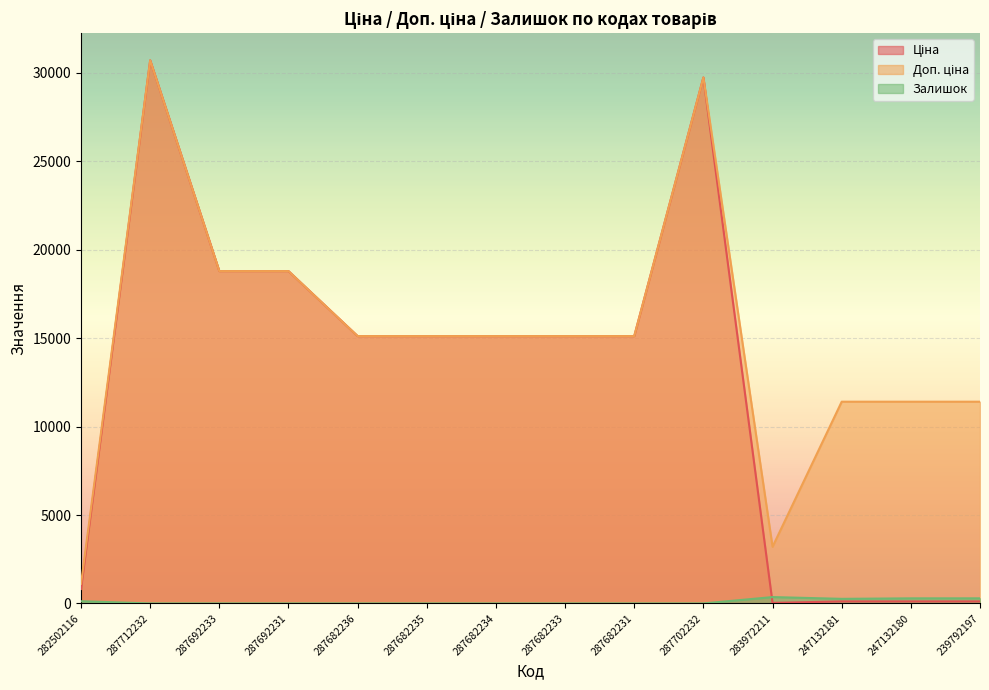

True or false: Залишок has a value of 0.0 at 287682235.

True